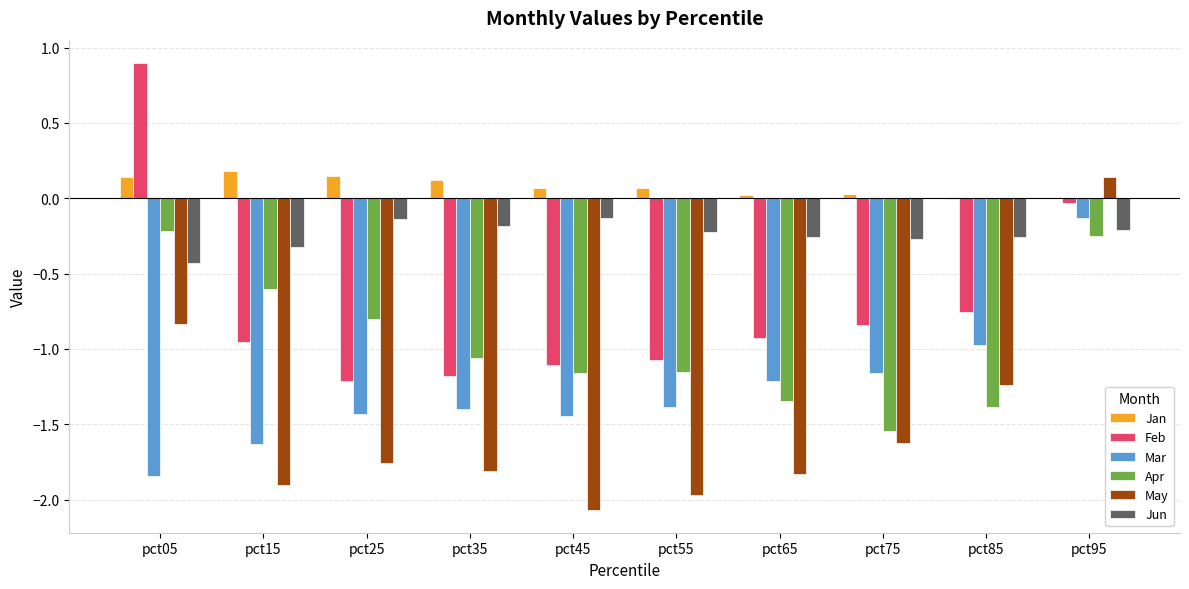

What is the maximum value shown in the chart?

0.9